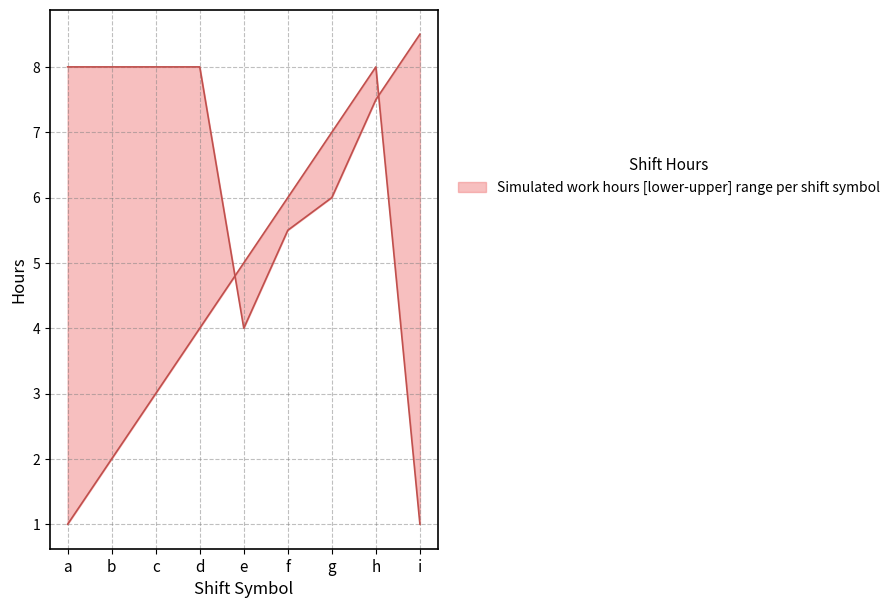

At which category does upper reach its first local valley?

c